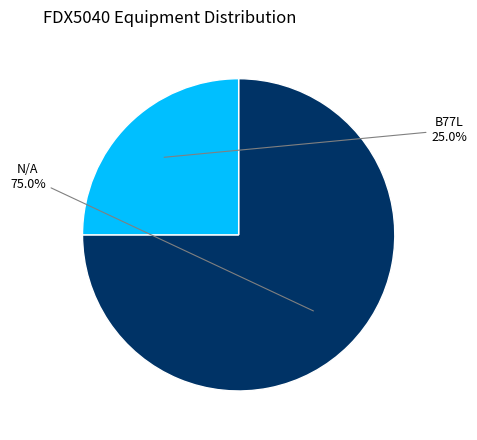

Does any single category account for the majority?

Yes